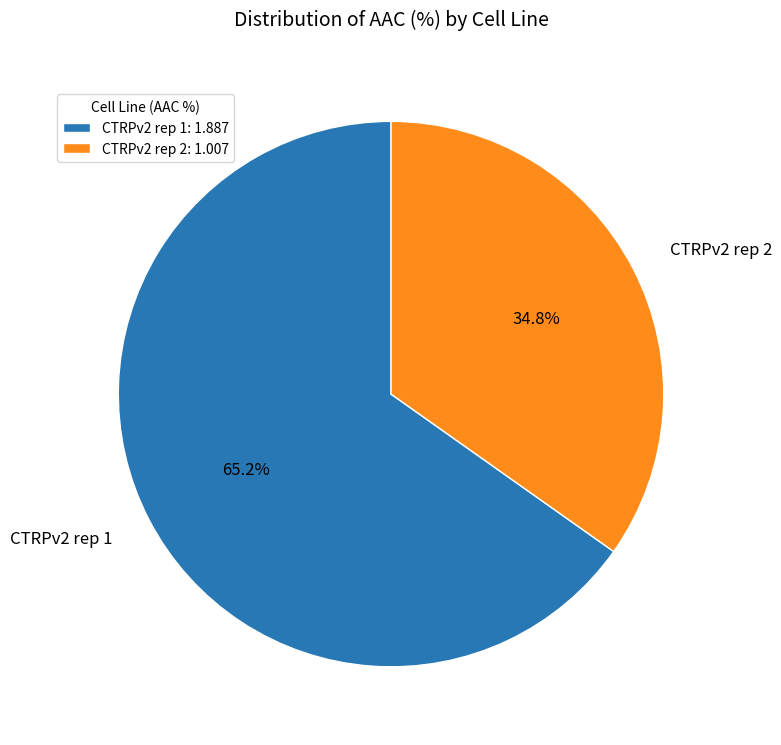

To the nearest percent, what percentage of the pie is CTRPv2 rep 2?

35%